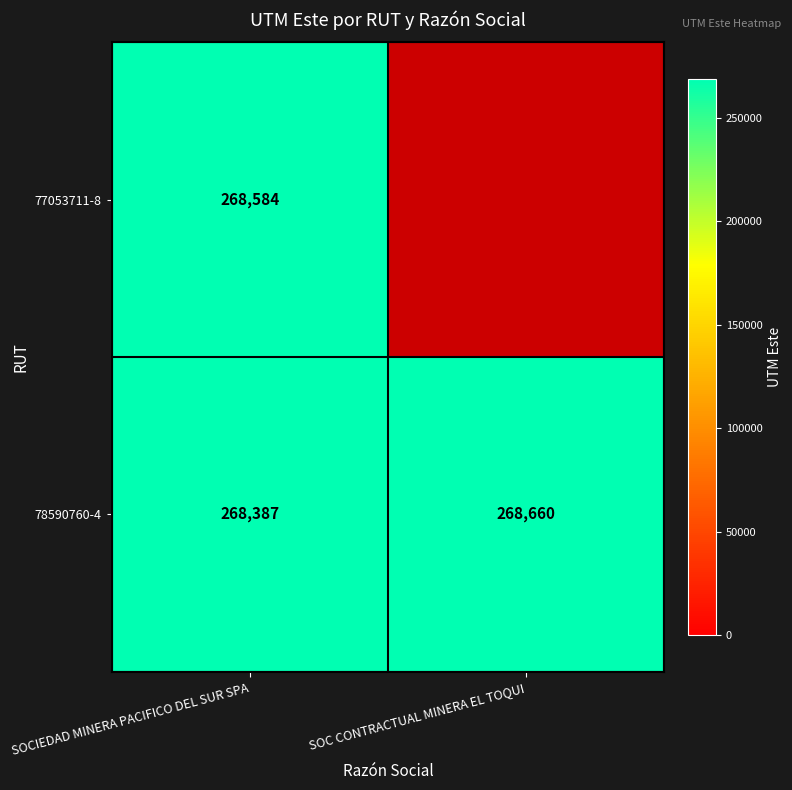

The 78590760-4 series shows 268387 at SOCIEDAD MINERA PACIFICO DEL SUR SPA. True or false?

True